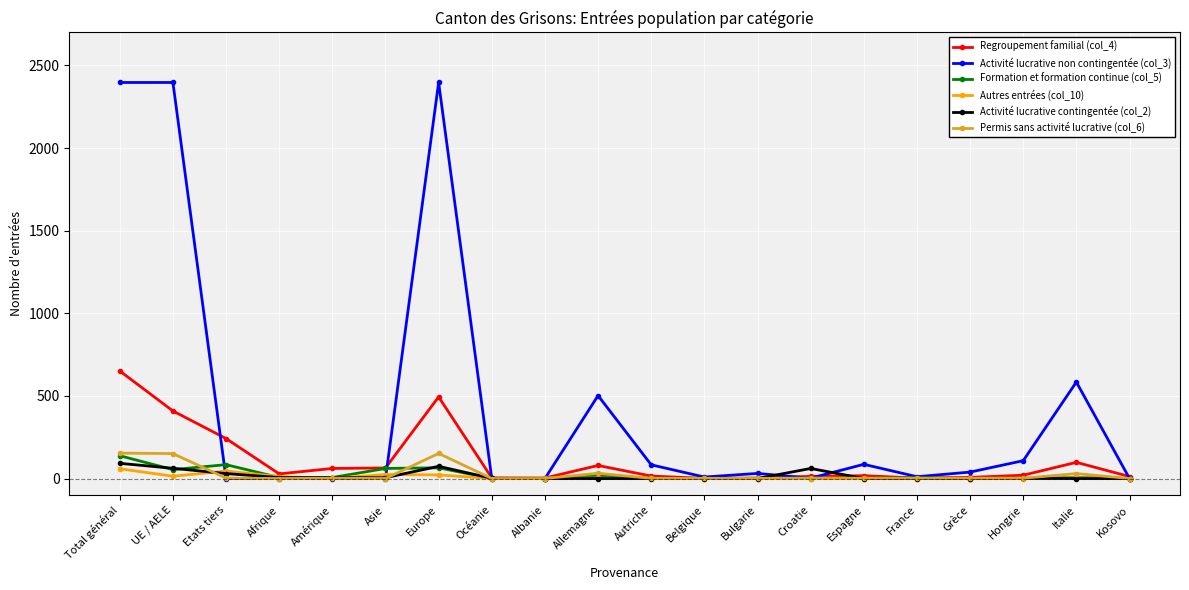

What is the label of the 1st point from the left?

Total général